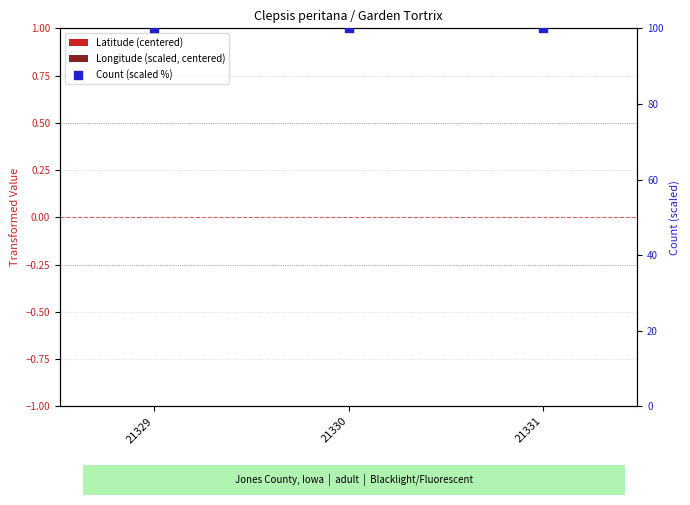

Which series reaches the maximum Y coordinate?

Count (scaled %)